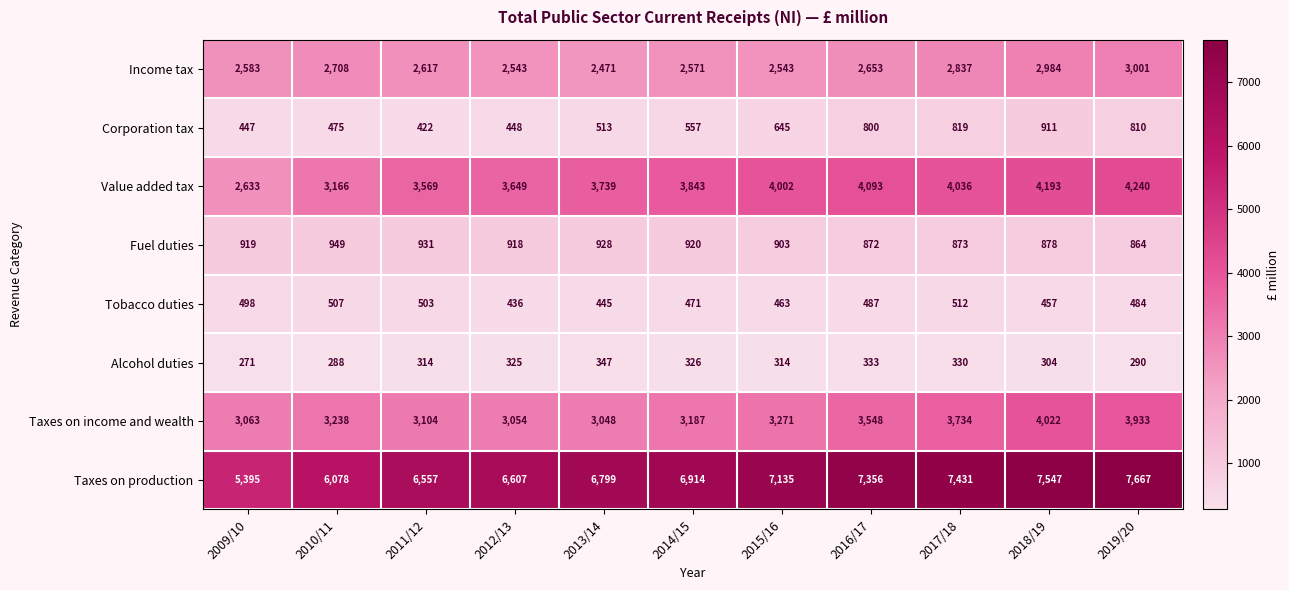

At how many categories does at least one series exceed 1213?

11